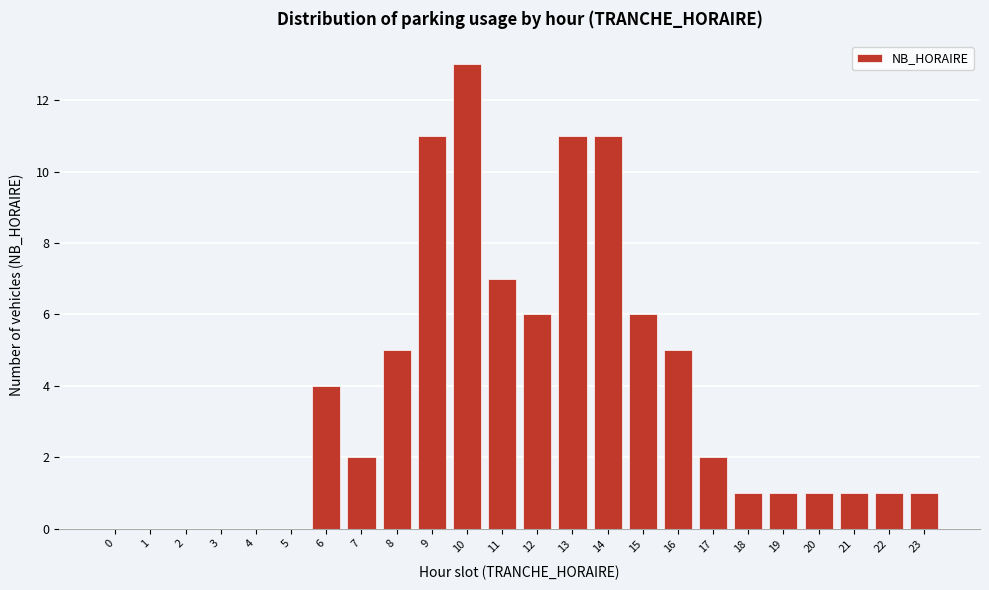

Reading left to right, extract all data points from this chart.

0=0	1=0	2=0	3=0	4=0	5=0	6=4	7=2	8=5	9=11	10=13	11=7	12=6	13=11	14=11	15=6	16=5	17=2	18=1	19=1	20=1	21=1	22=1	23=1